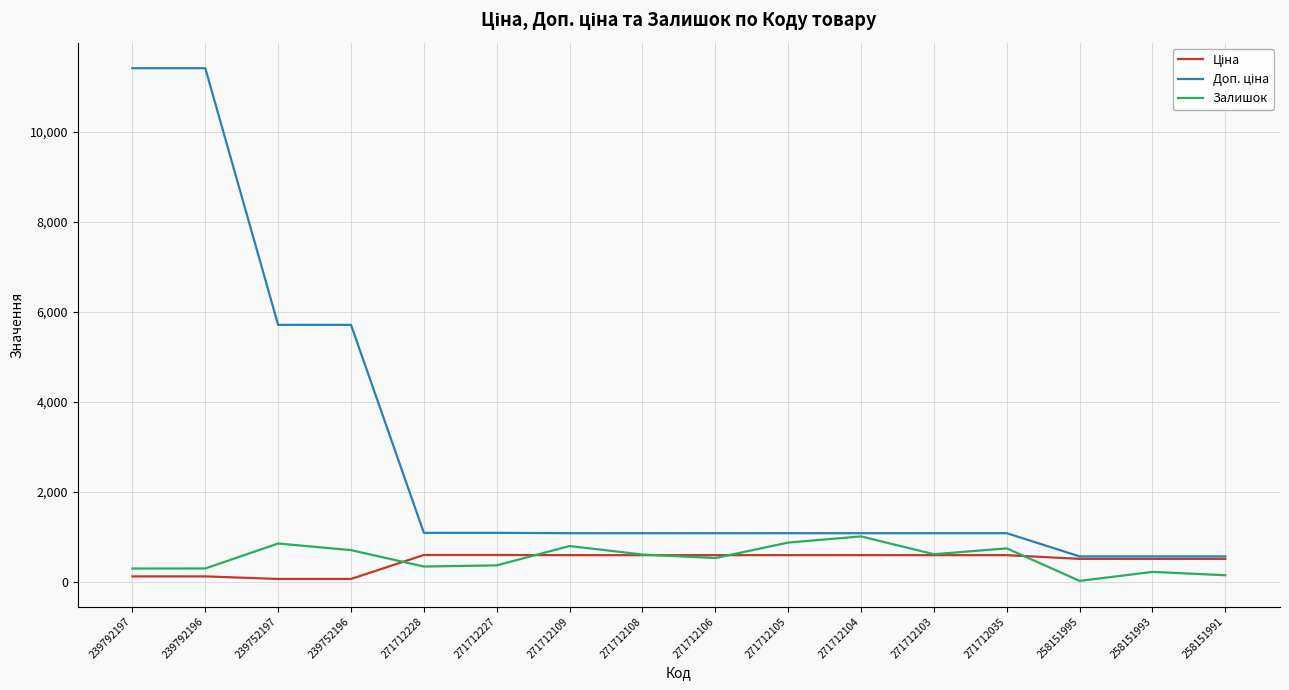

What is the spread (max minus min) of values at 271712108?

488.5